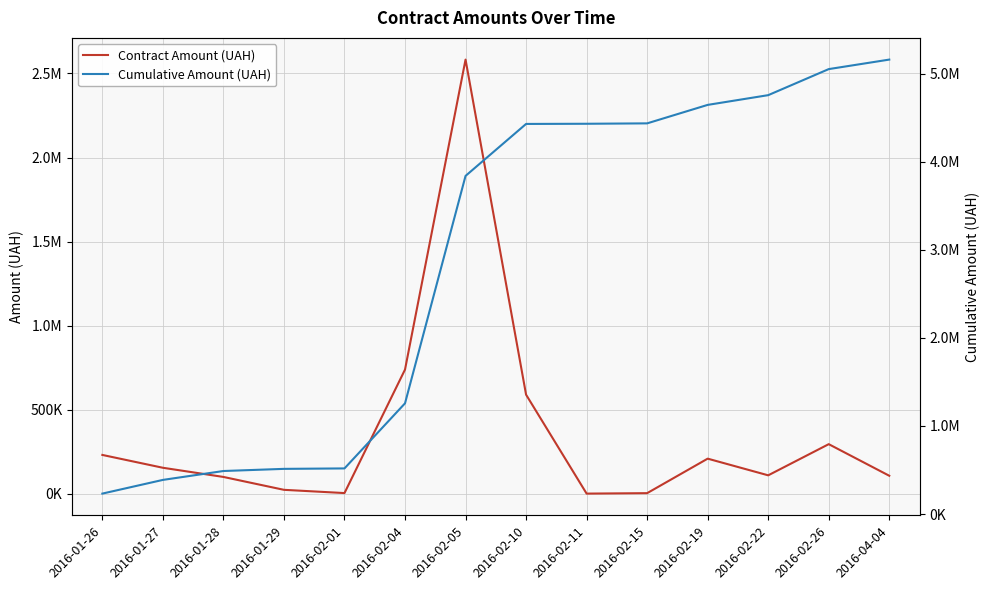

True or false: Cumulative Amount (UAH) and Contract Amount (UAH) intersect in this chart.

False